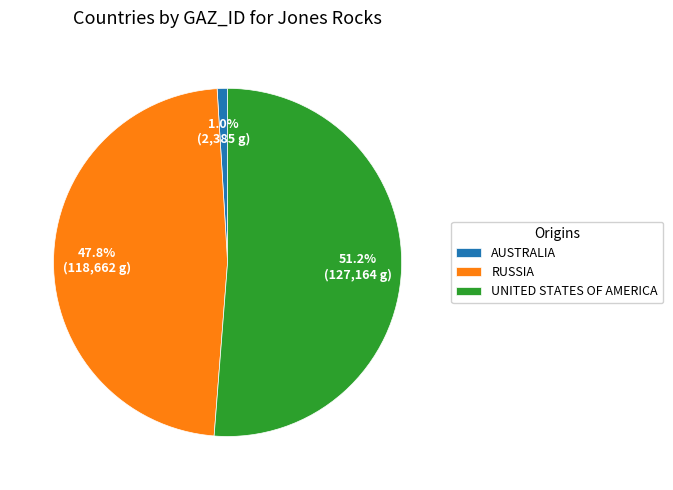

Between AUSTRALIA and RUSSIA, which is larger?

RUSSIA